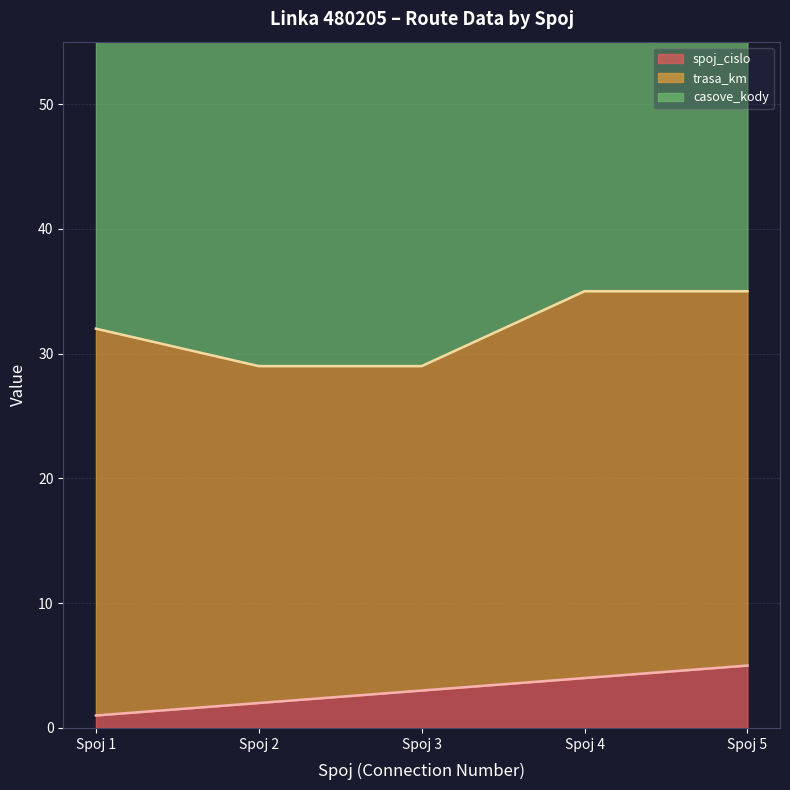

What is the maximum value shown in the chart?

75